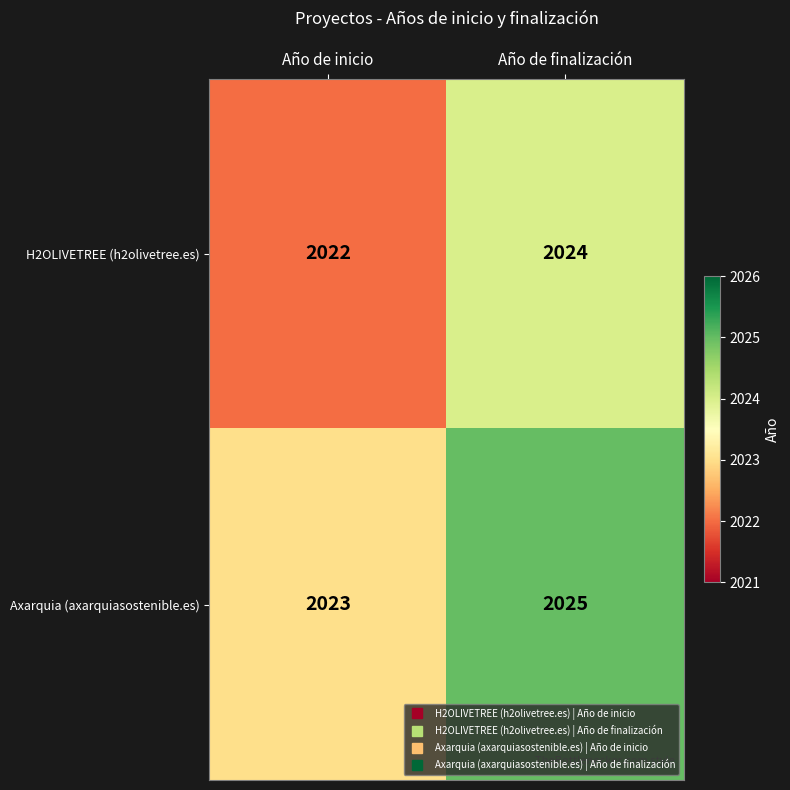

How many categories are shown in the chart?

2